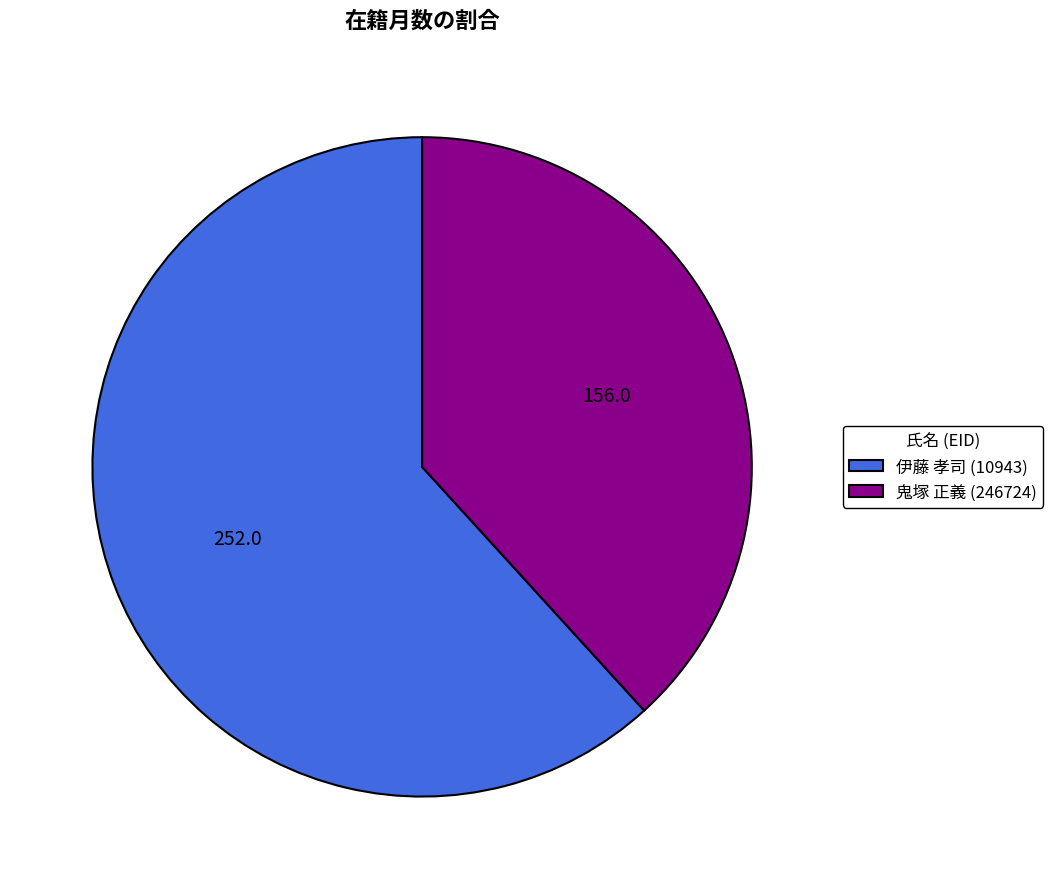

Approximately how many times larger is the value at 鬼塚 正義 (246724) compared to 伊藤 孝司 (10943)?

0.6